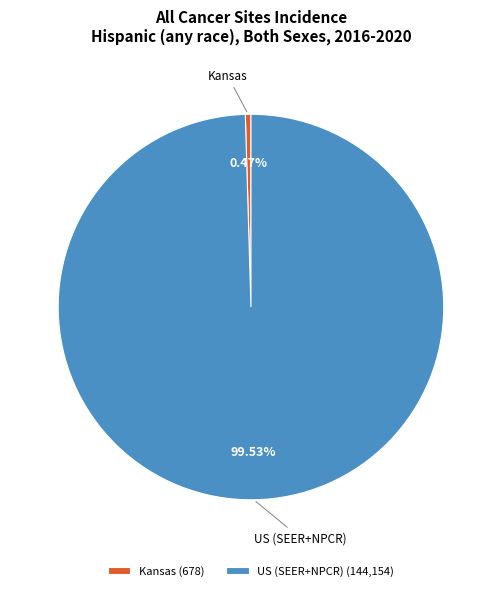

Approximately how many times larger is the value at US (SEER+NPCR) compared to Kansas?

212.6